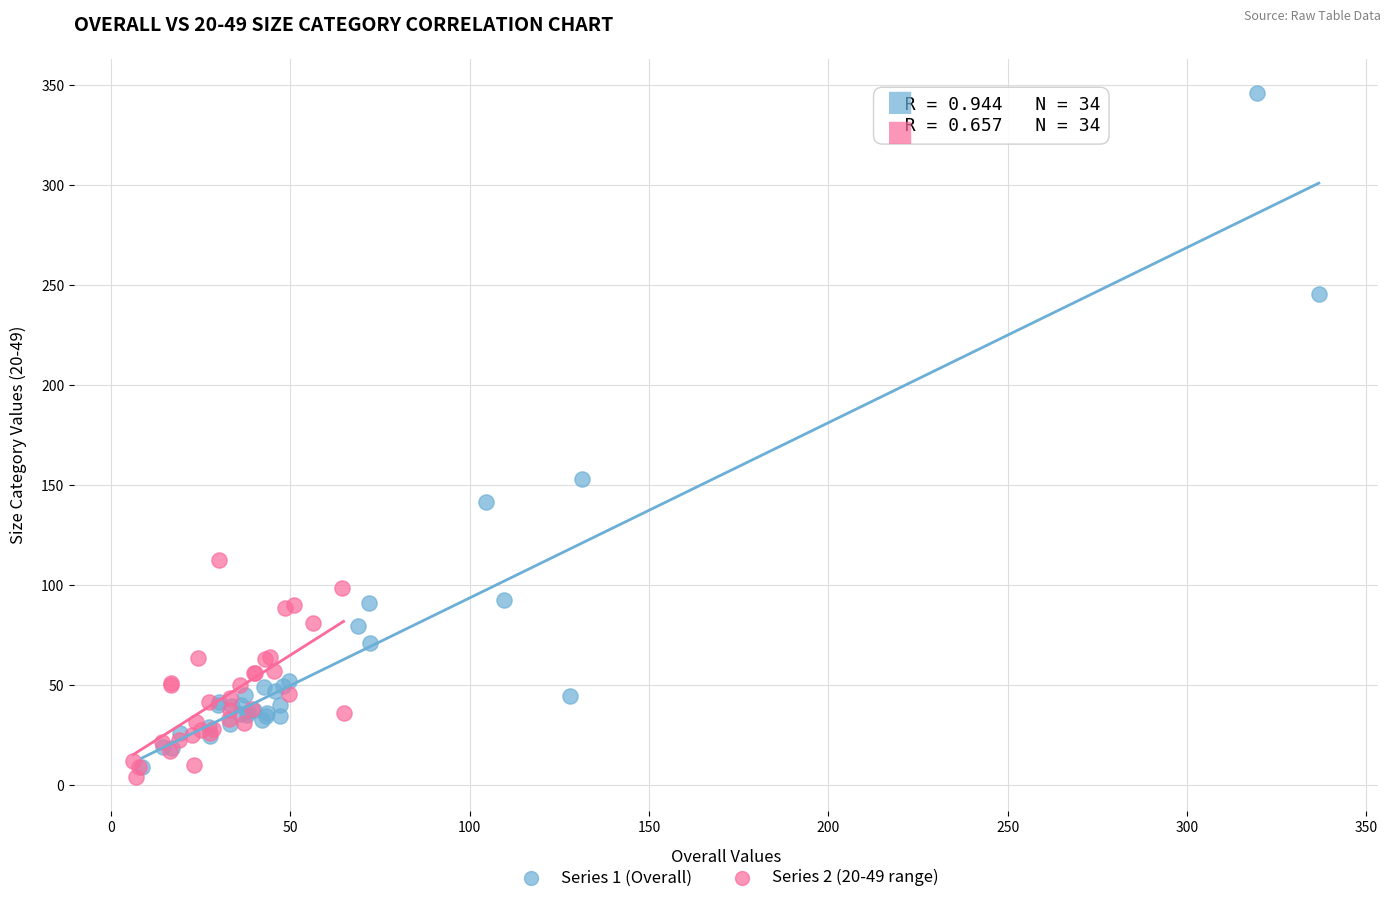

Which series contains the highest Y value?

Series 1 (Overall)